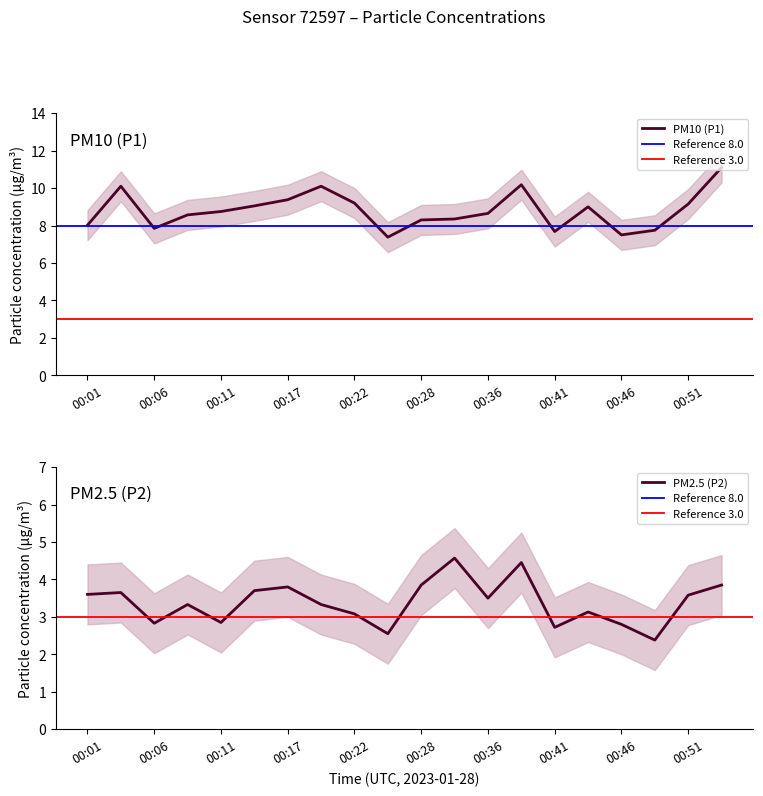

Is the value of P2 at 00:04 greater than the value of P1 at 00:14?

No